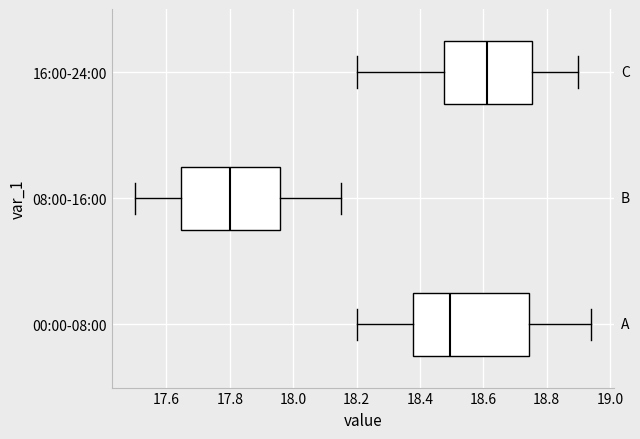

Where does the right whisker of the box for 00:00-08:00 end on the x-axis? The values are not printed on the chart, so give them approximately, as read against the axis.

18.94